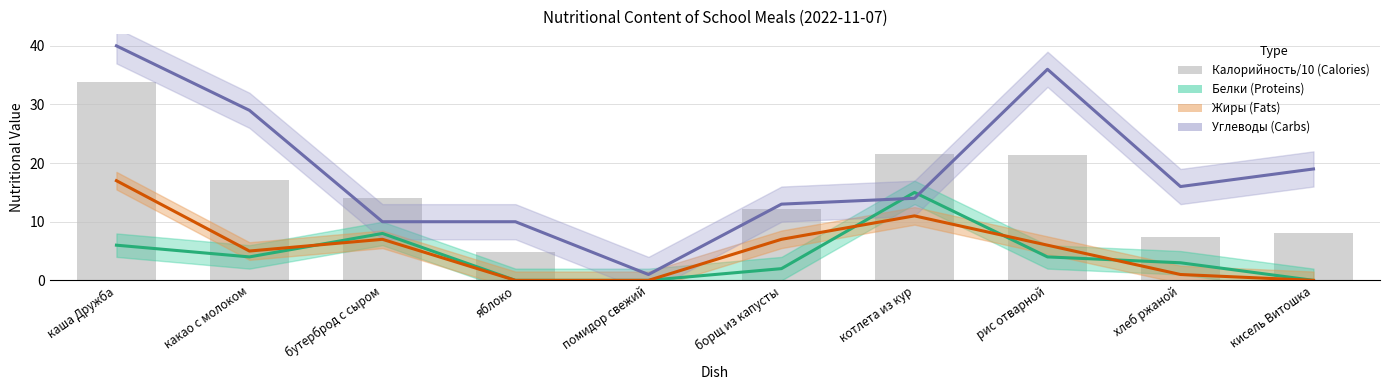

At which label does Углеводы (Carbs) reach its peak?

каша Дружба